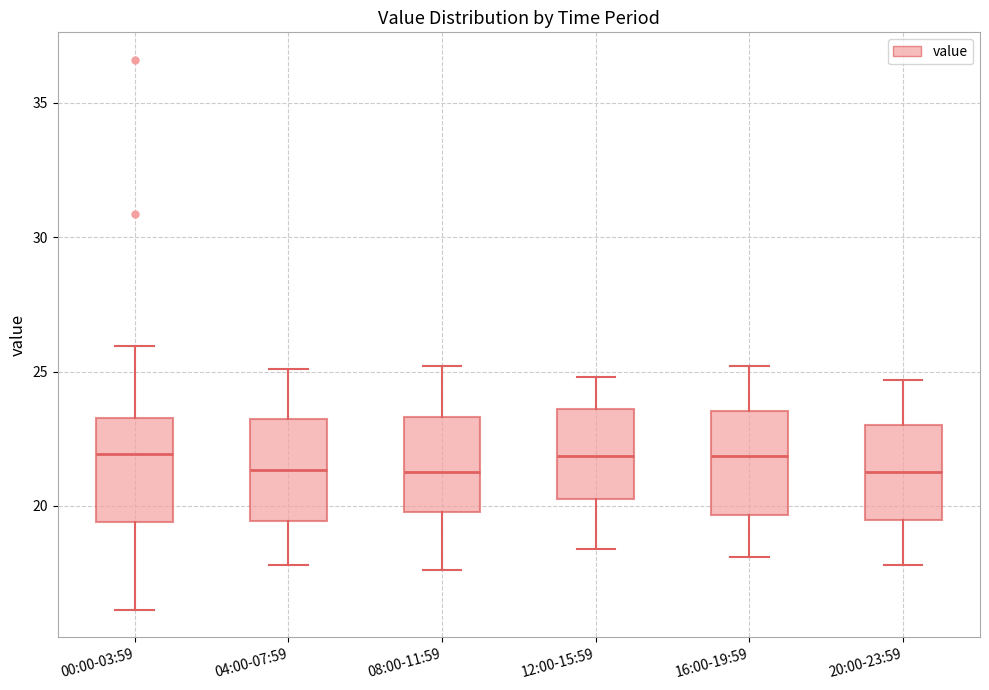

Where does the lower whisker of the box for 12:00-15:59 end on the y-axis? The values are not printed on the chart, so give them approximately, as read against the axis.

18.5